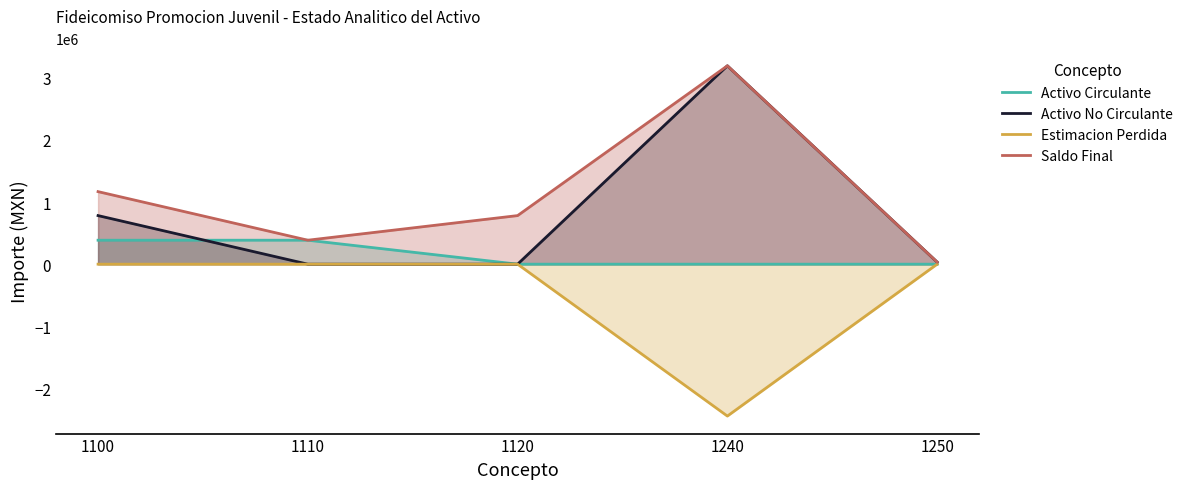

Is it true that Saldo Final equals 1166873.8 at 1100?

True